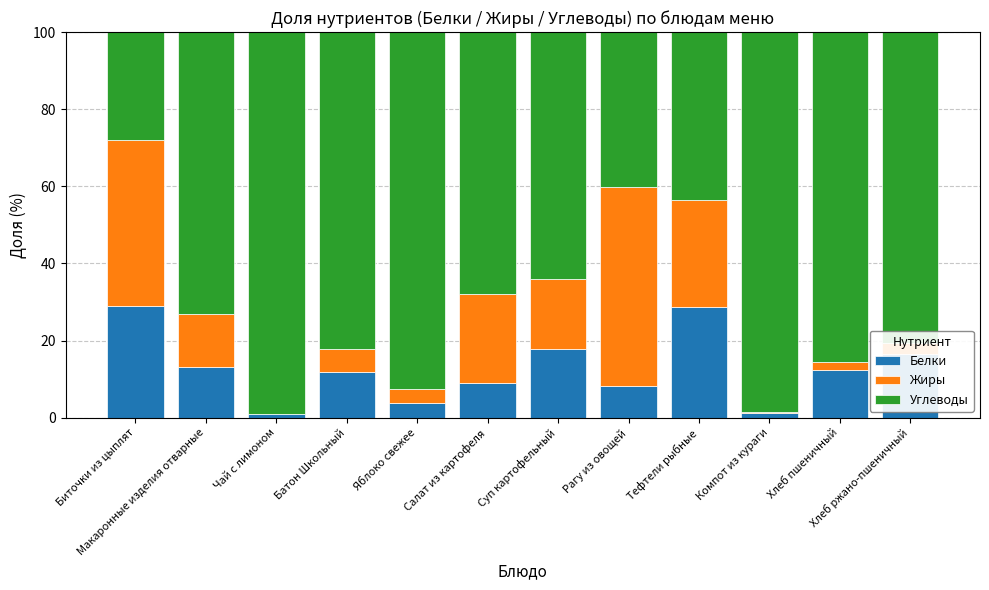

What is the highest value of the Белки series?

28.9